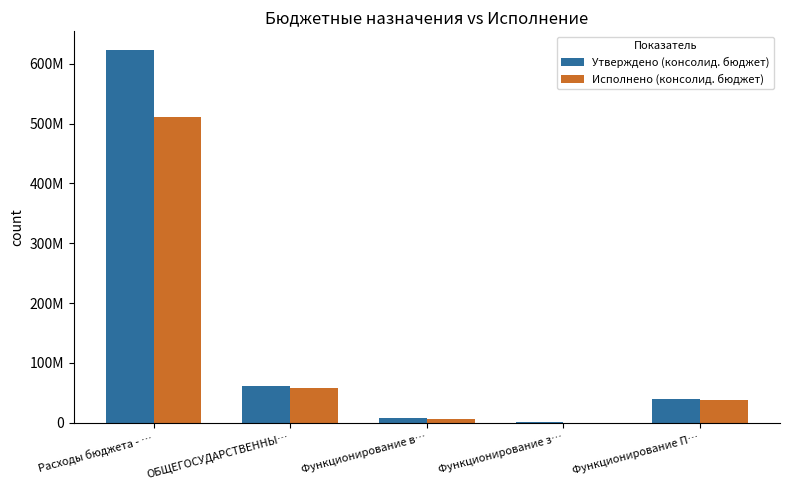

Does the chart contain stacked bars?

No